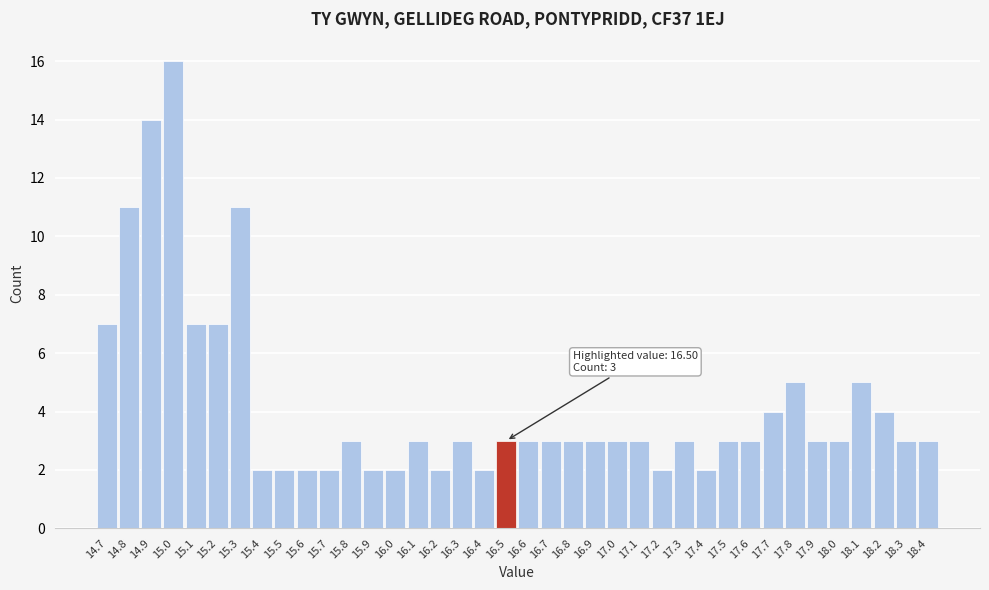

Which range on the x-axis has the tallest bar?

14.95 to 15.05